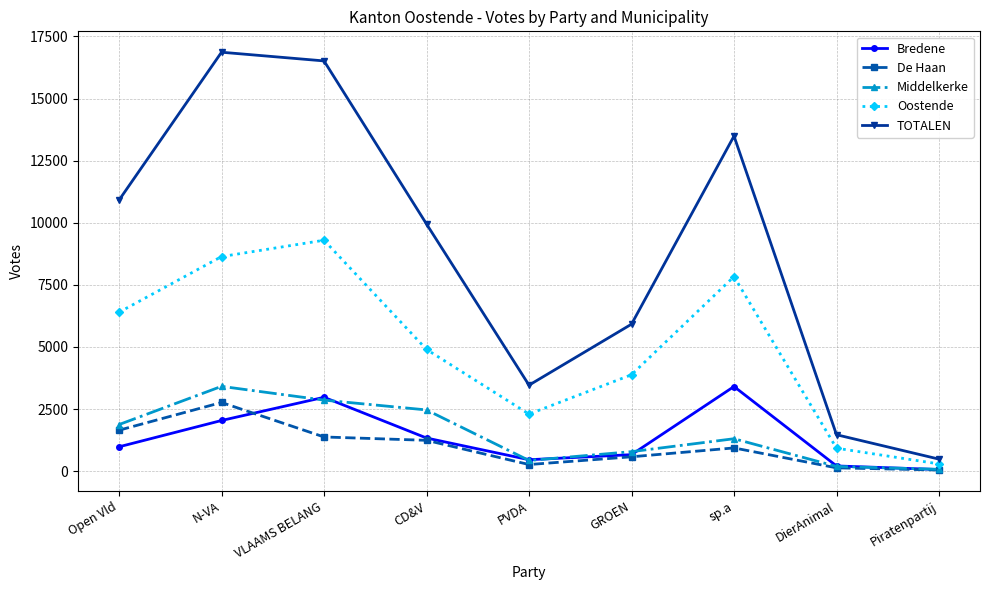

Reading right to left, extract all data points from this chart.

Bredene: 68	213	3409	667	463	1337	2976	2042	983
De Haan: 49	136	938	581	269	1244	1379	2767	1651
Middelkerke: 76	193	1308	788	433	2467	2862	3416	1878
Oostende: 294	927	7835	3883	2299	4902	9297	8639	6399
TOTALEN: 487	1469	13490	5919	3464	9950	16514	16864	10911